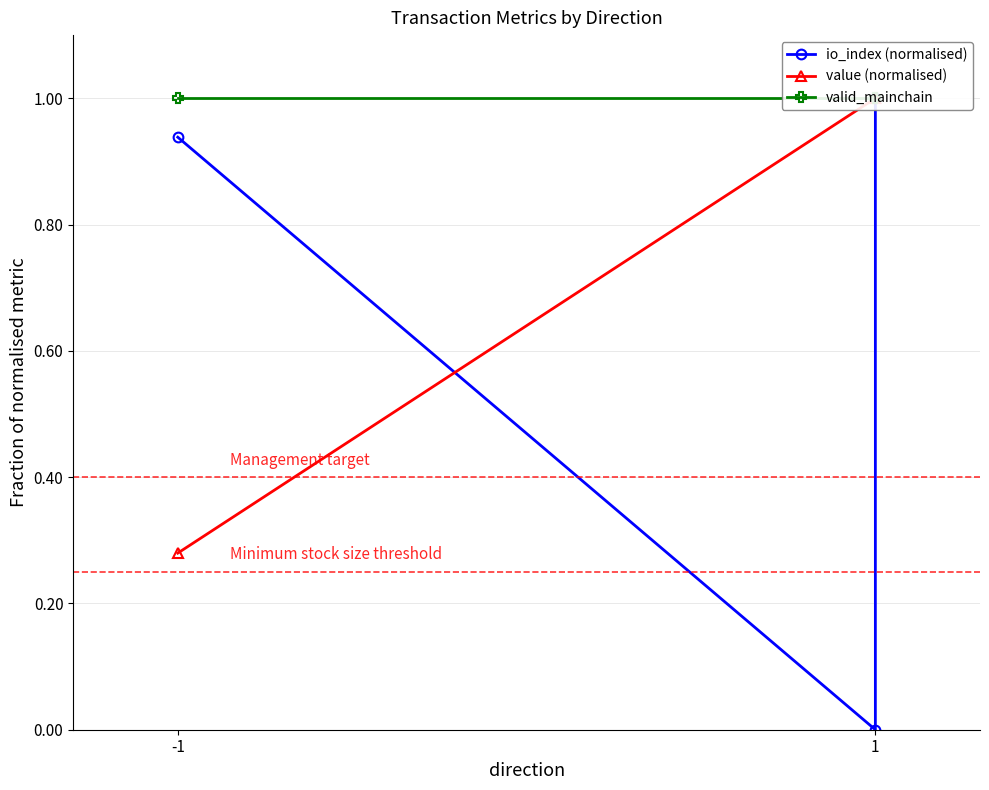

What is the difference between the highest and lowest values at -1?

0.7